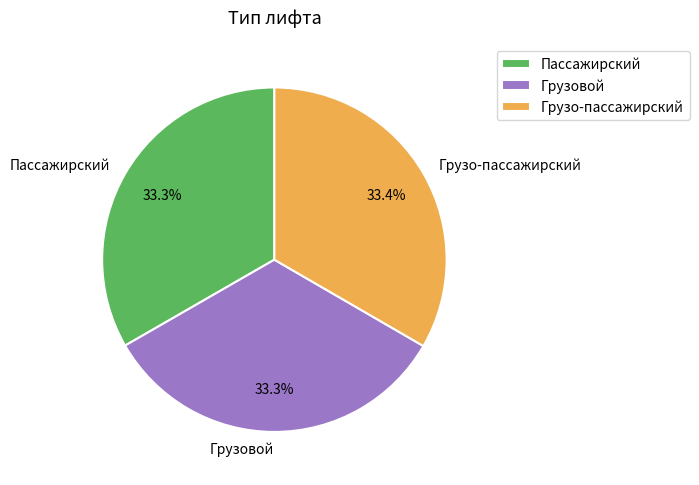

Is there any slice that represents more than half of the pie?

No